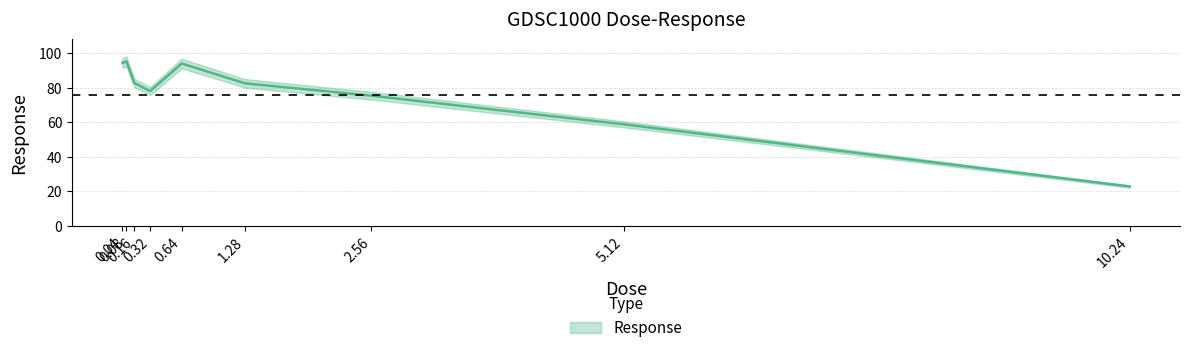

What is the label of the 3rd point from the right?

2.56